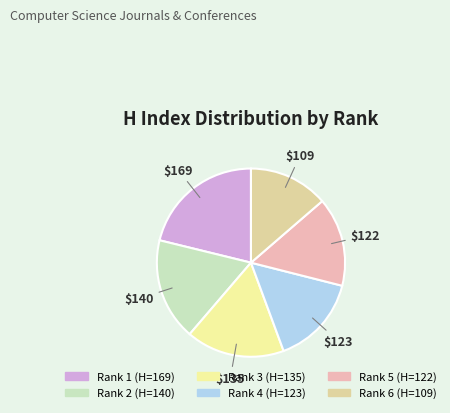

The Rank 4 slice represents 27% of the pie. True or false?

False